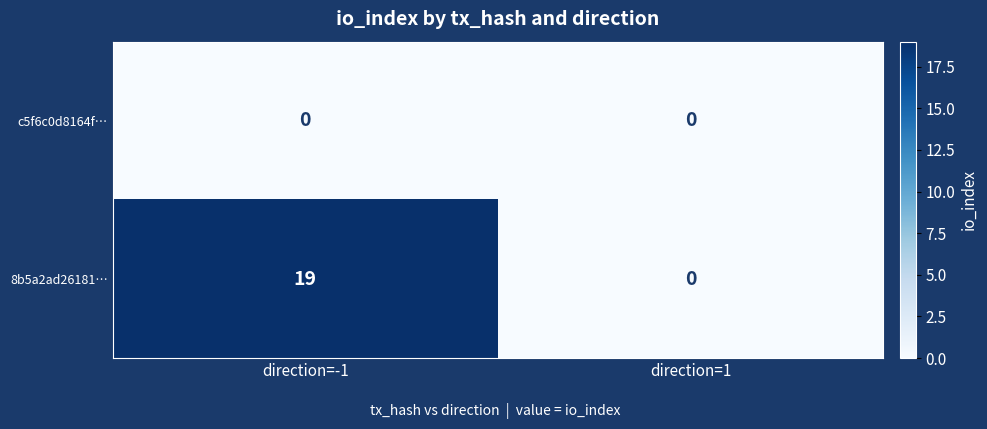

Which category has the highest value across all series?

direction=-1